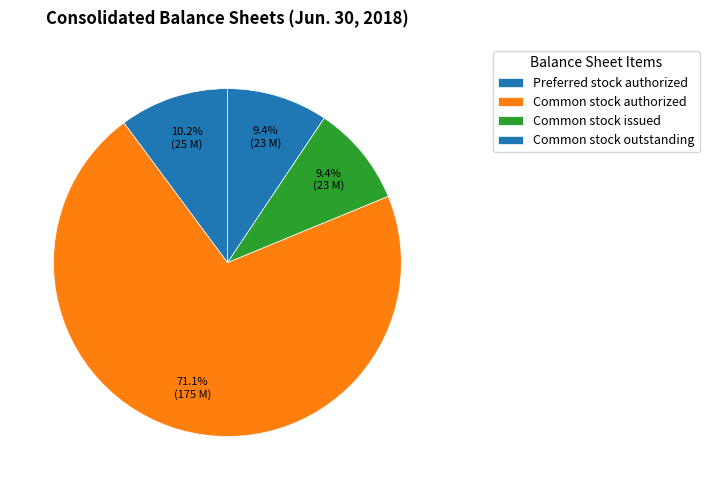

What is the majority slice?

Common stock authorized